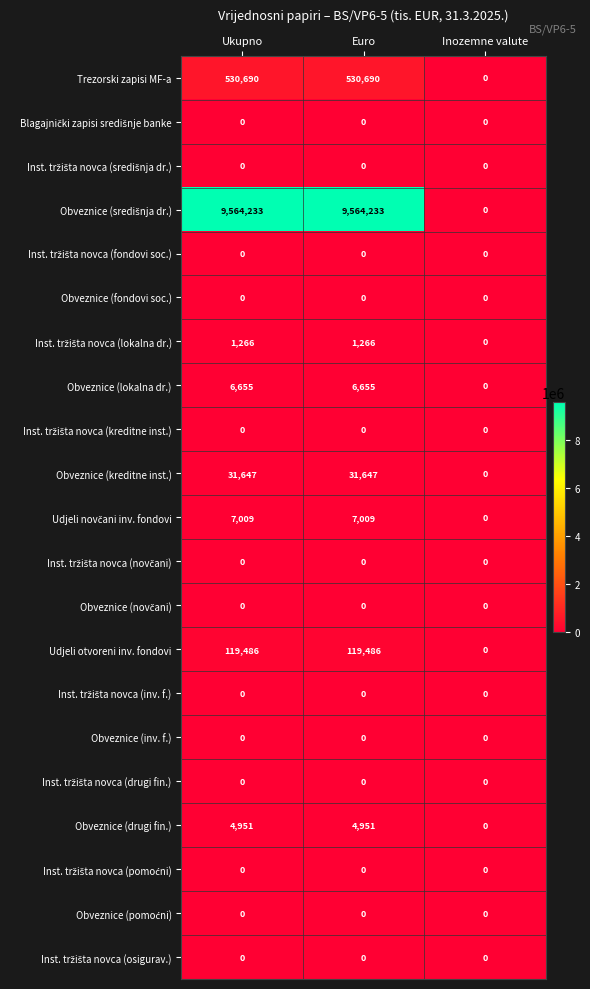

Is it true that Obveznice (lokalna dr.) equals 6655 at Euro?

True